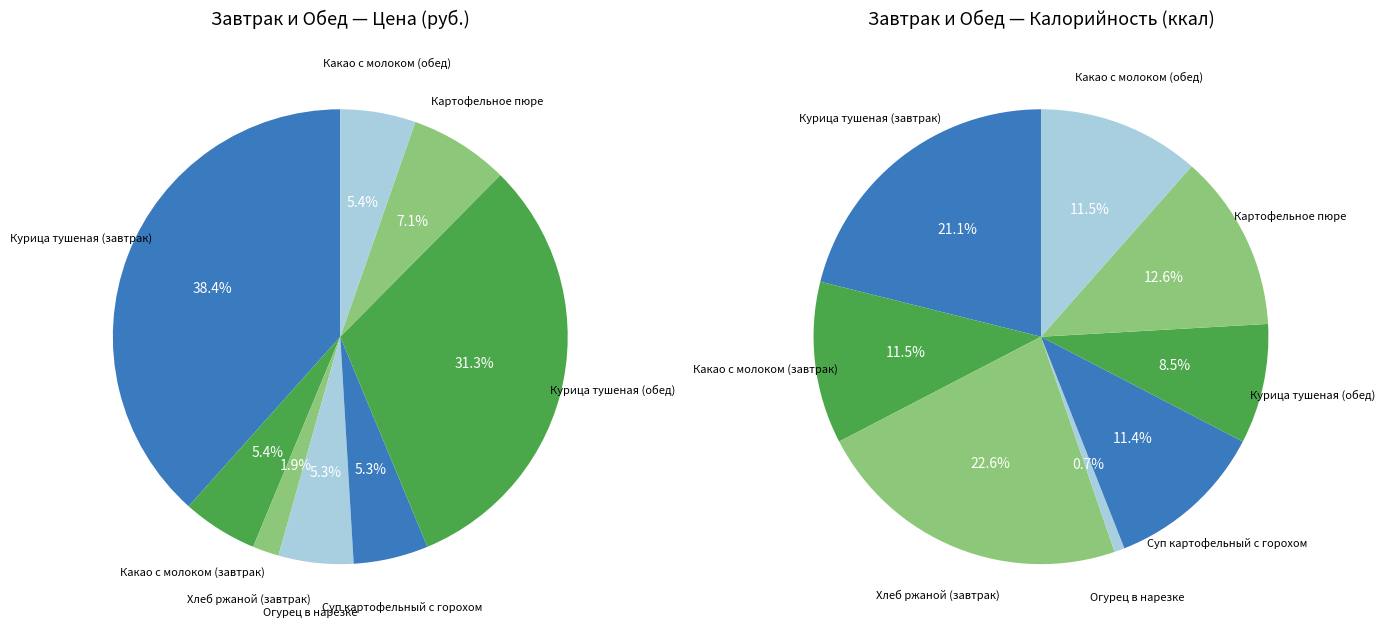

To the nearest percent, what percentage of the pie is Какао с молоком (завтрак)?

5%